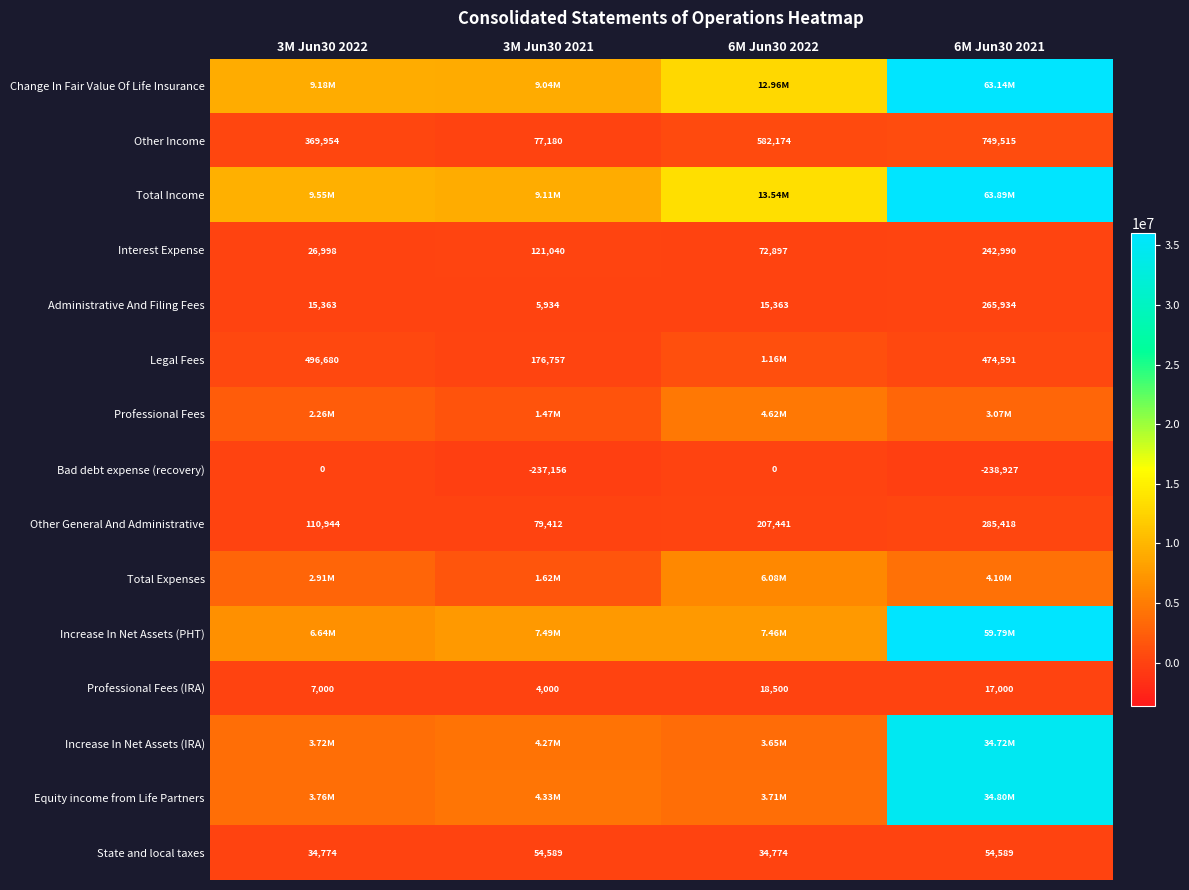

Is the value of Interest Expense at 6M Jun30 2021 greater than the value of Bad debt expense (recovery) at 3M Jun30 2022?

Yes